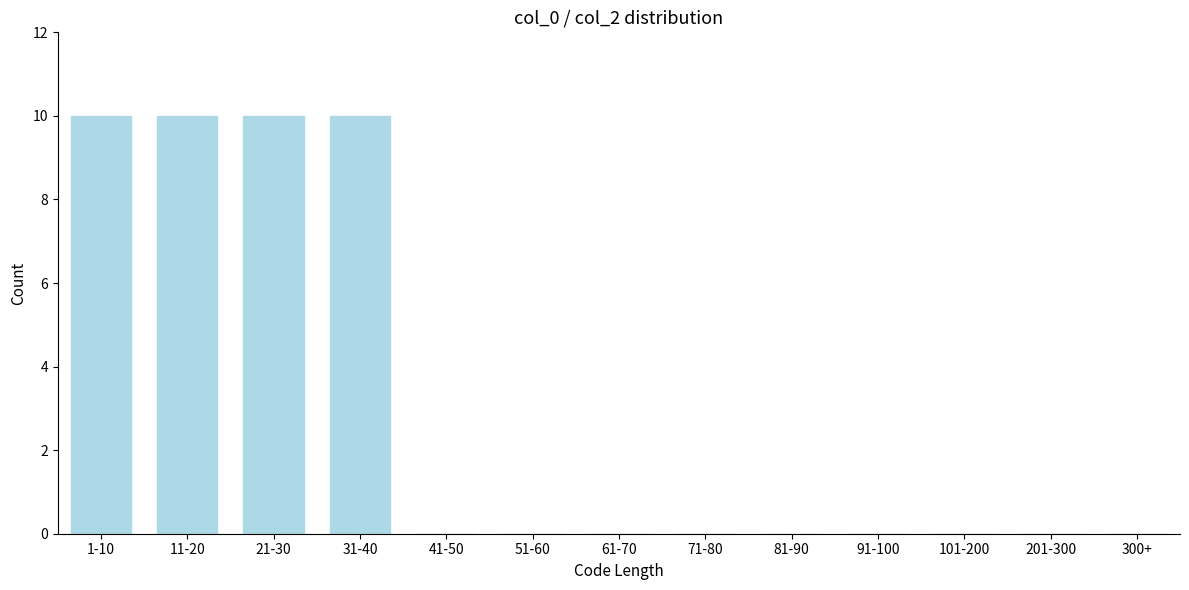

Reading right to left, extract all data points from this chart.

300+=0	201-300=0	101-200=0	91-100=0	81-90=0	71-80=0	61-70=0	51-60=0	41-50=0	31-40=10	21-30=10	11-20=10	1-10=10